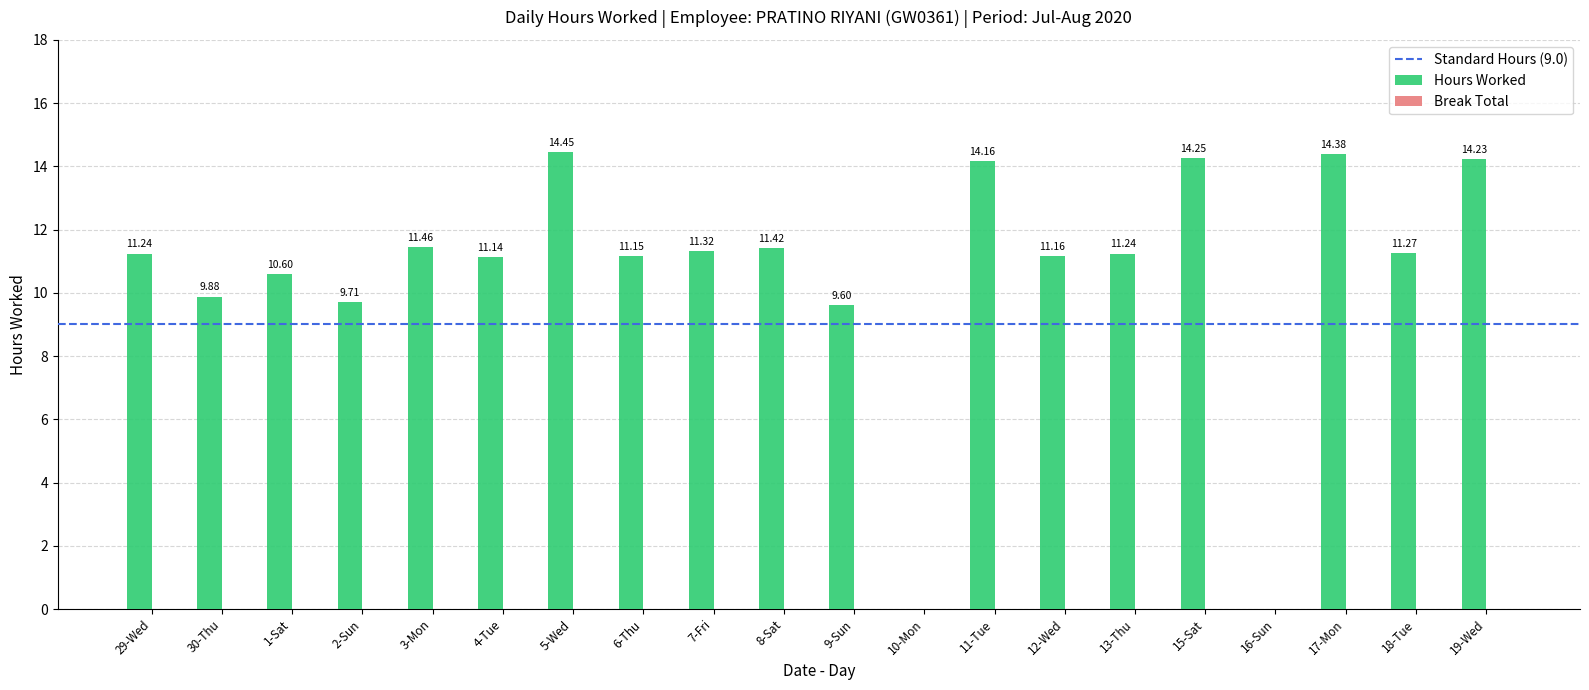

Where is the data nearest to the value 7?

9-Sun